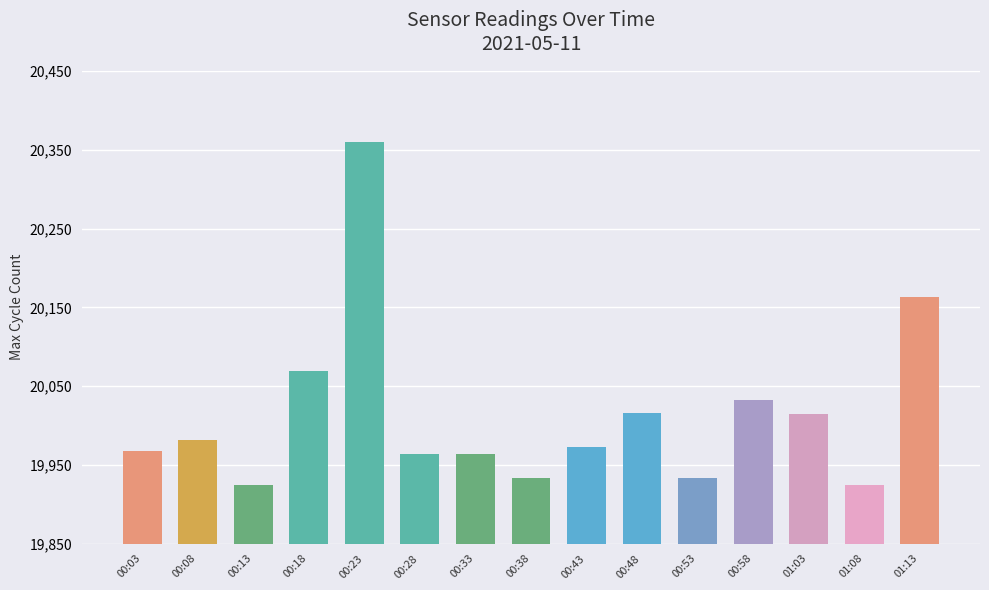

What is the greatest value displayed?

20360